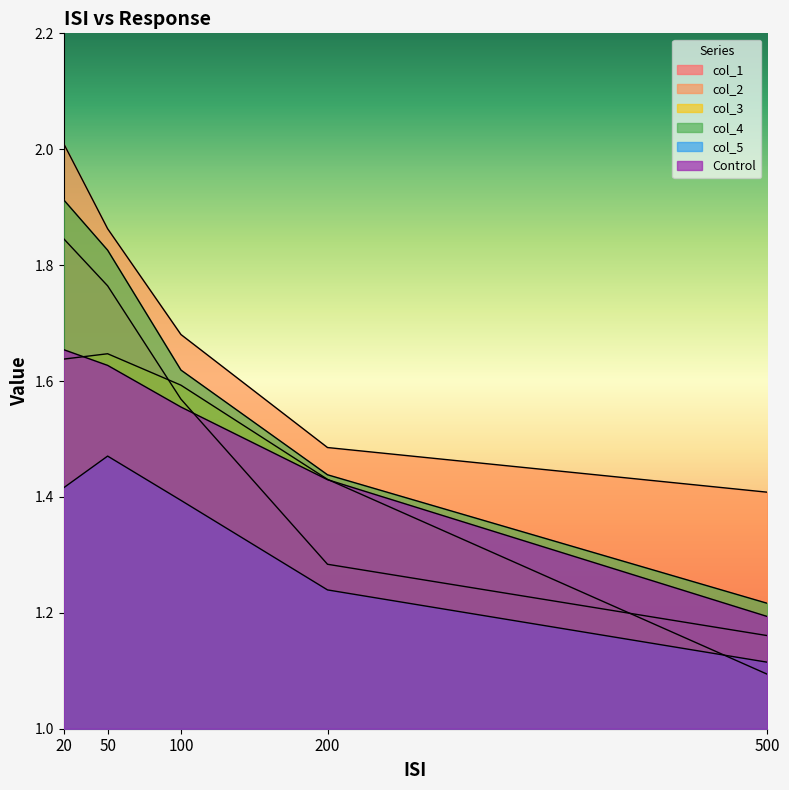

What is the greatest value displayed?

2.0